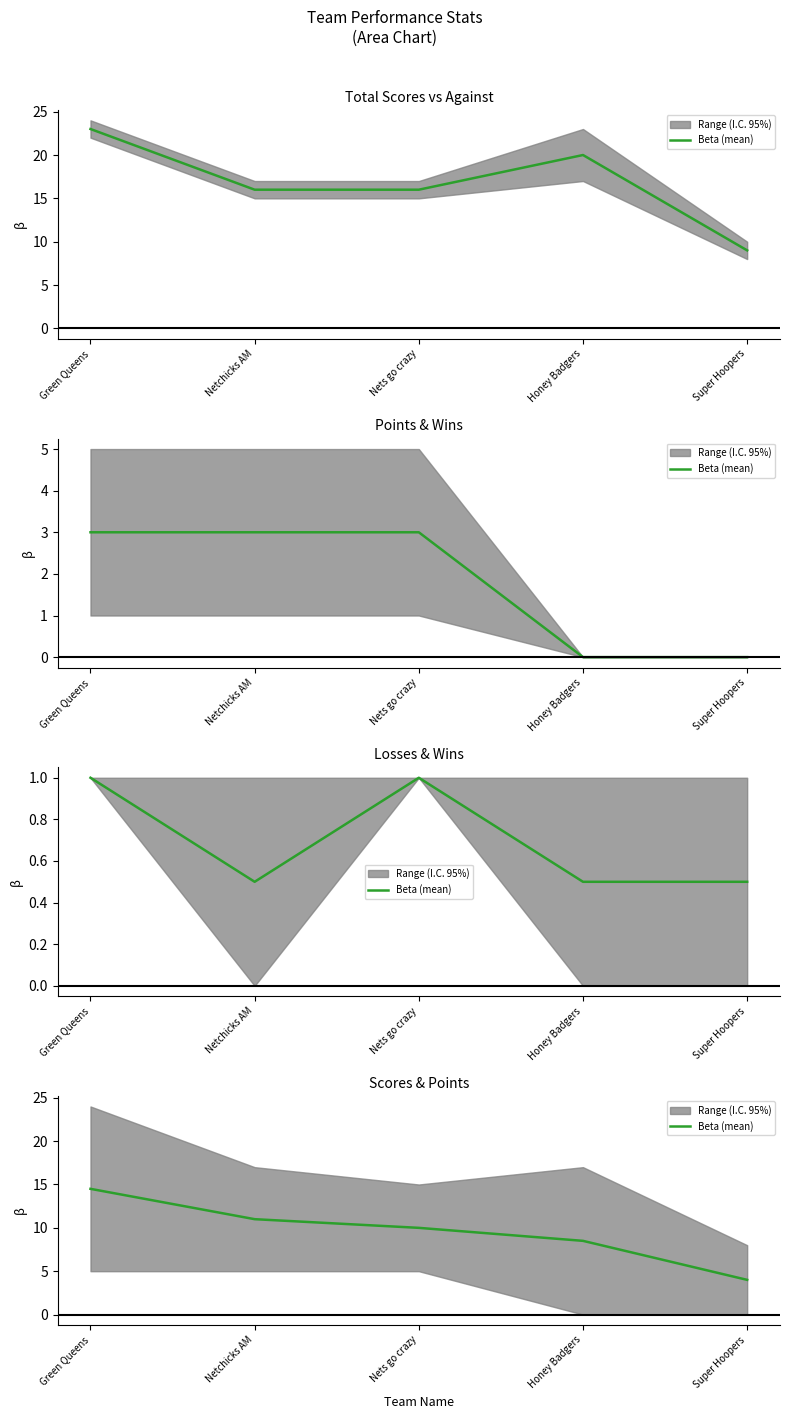

How many values are below 10?

2